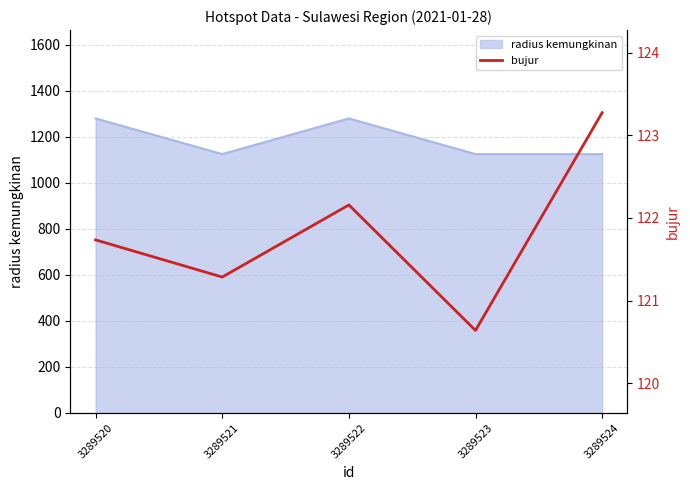

The radius kemungkinan series shows 1125 at 3289524. True or false?

True